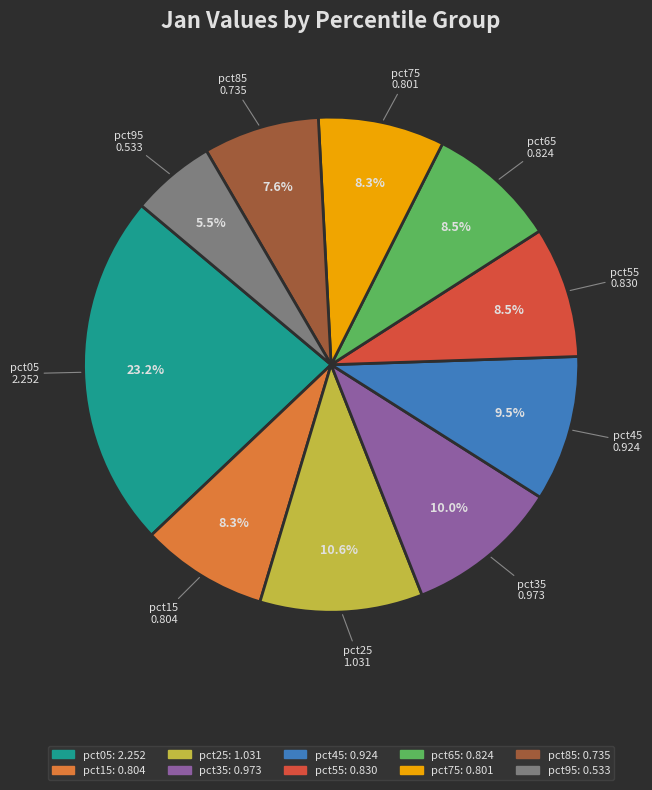

Which category has the biggest portion of the pie?

pct05